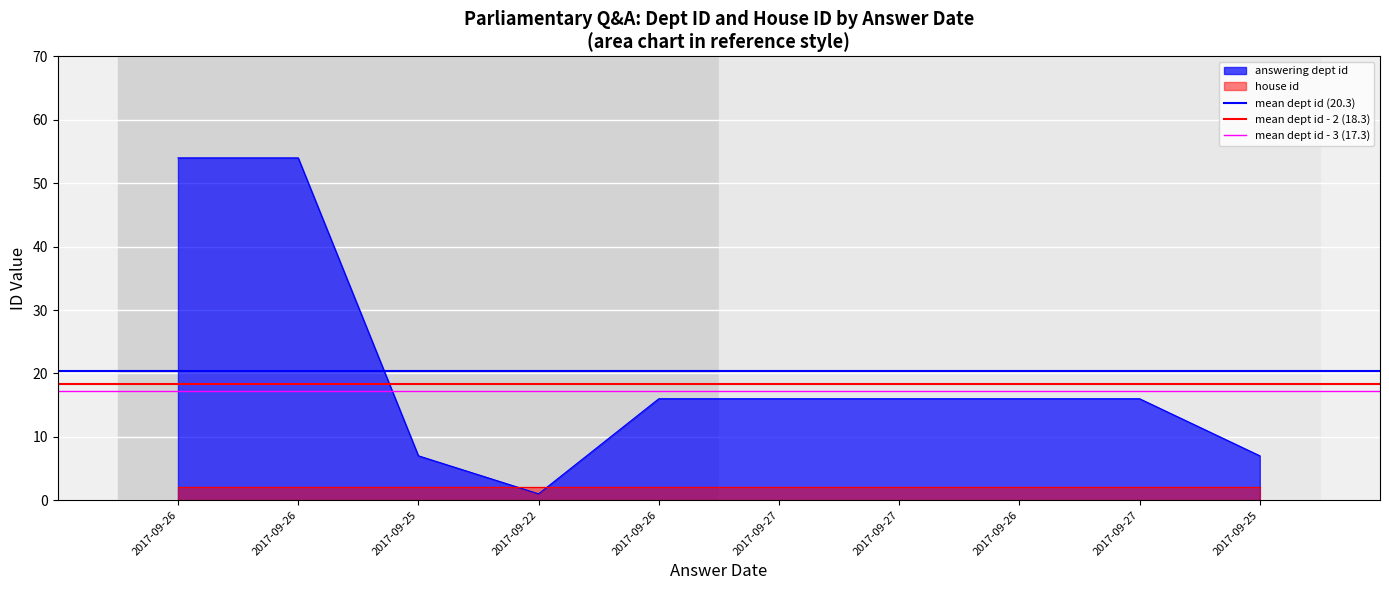

What is the value of the mean dept id - 2 (18.3) point at the 1st from the left?

18.3